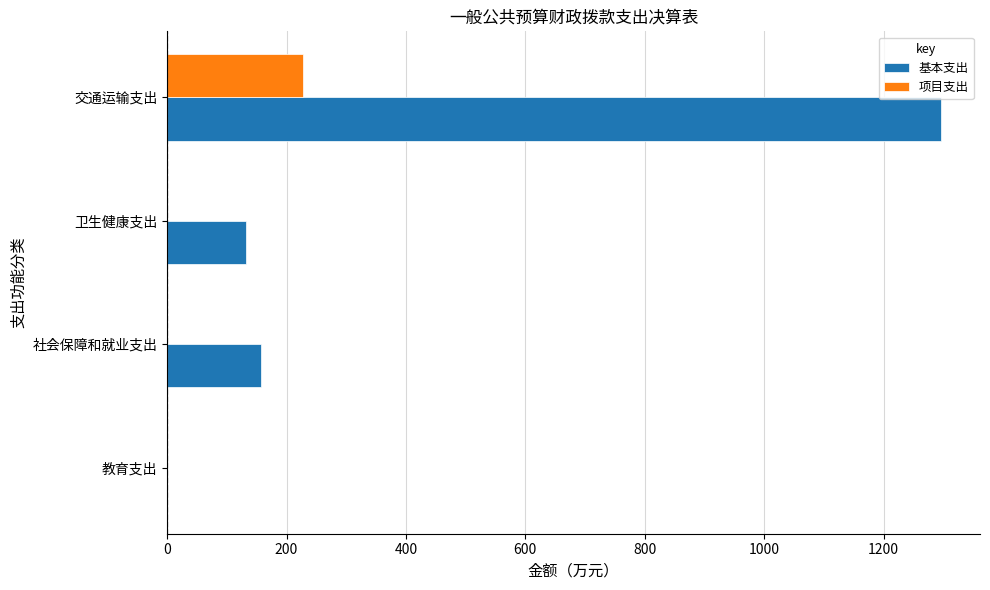

How many series are shown in this chart?

2